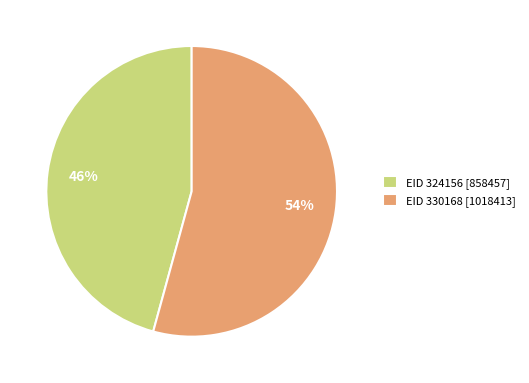

What percentage is the EID 330168 slice, to the nearest percent?

54%